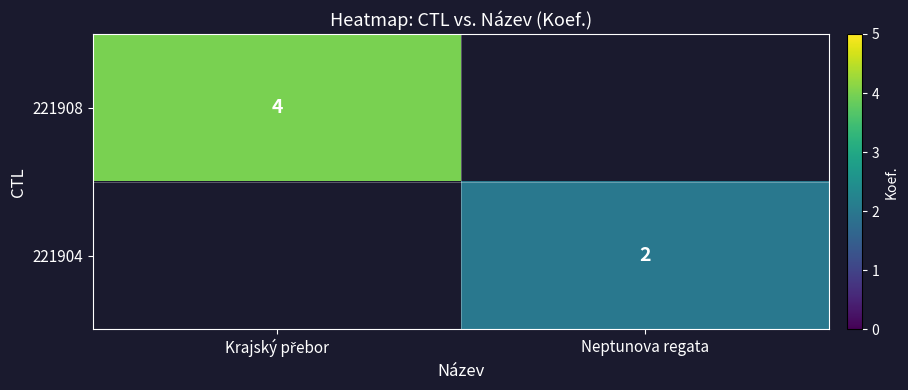

Is it true that 221904 equals 2 at Neptunova regata?

True